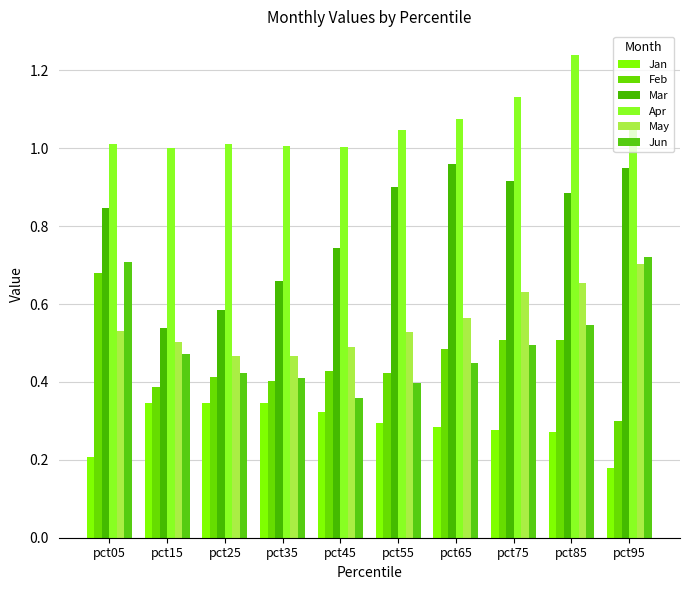

Which label corresponds to the smallest value in the chart?

pct95